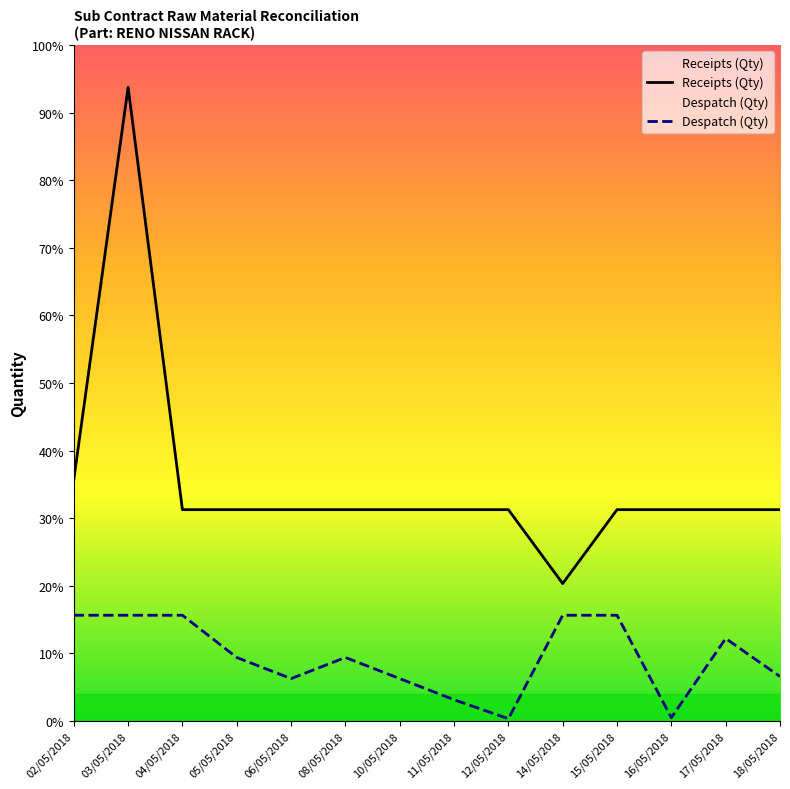

Which series has the largest total across all categories?

Receipts (Qty)